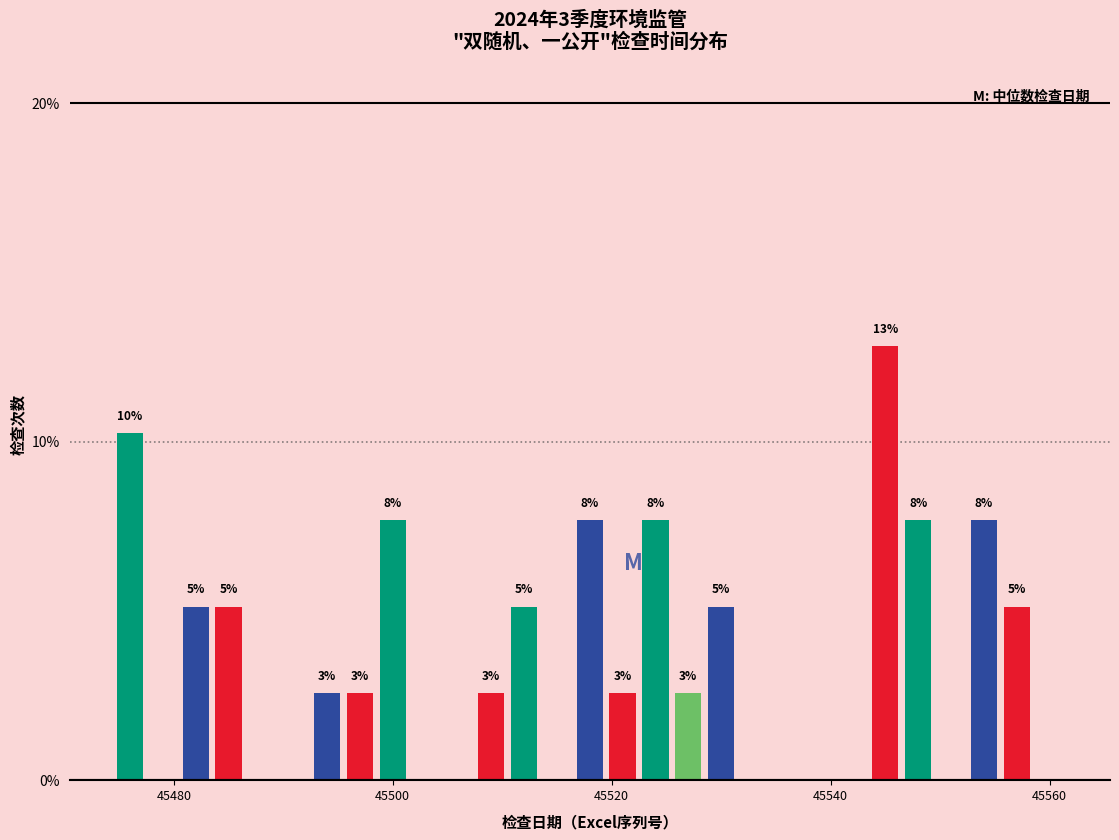

Around what value on the x-axis is the tallest bar? Give the approximate position of its centre, as read against the axis.

45546